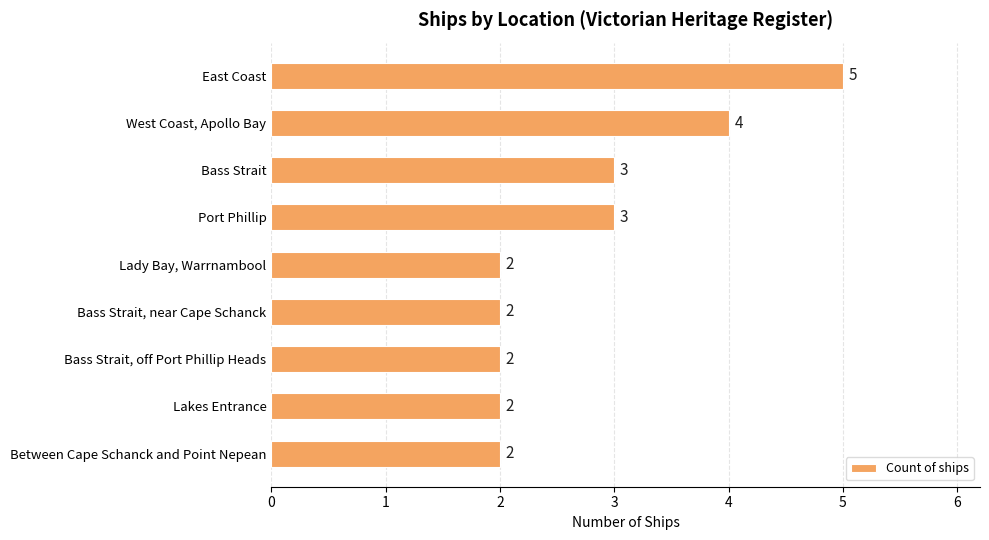

What position from the bottom is Lady Bay, Warrnambool?

5